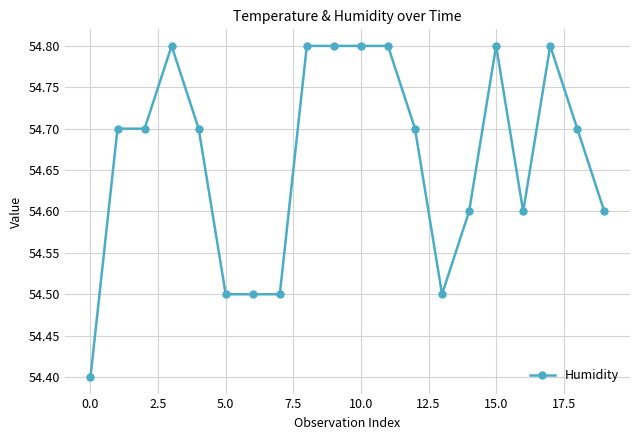

What is the sum of all values?

1093.3